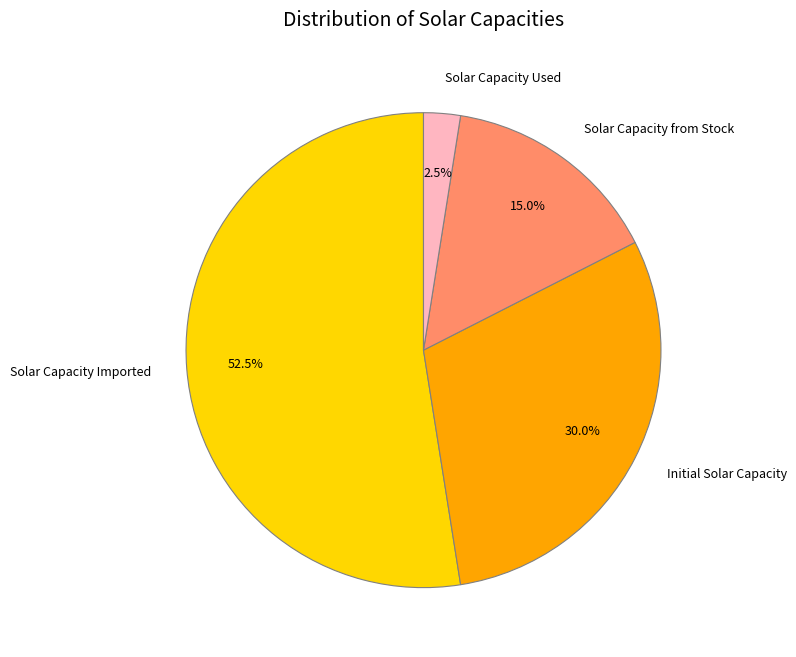

What is the smallest slice in the pie chart?

Solar Capacity Used